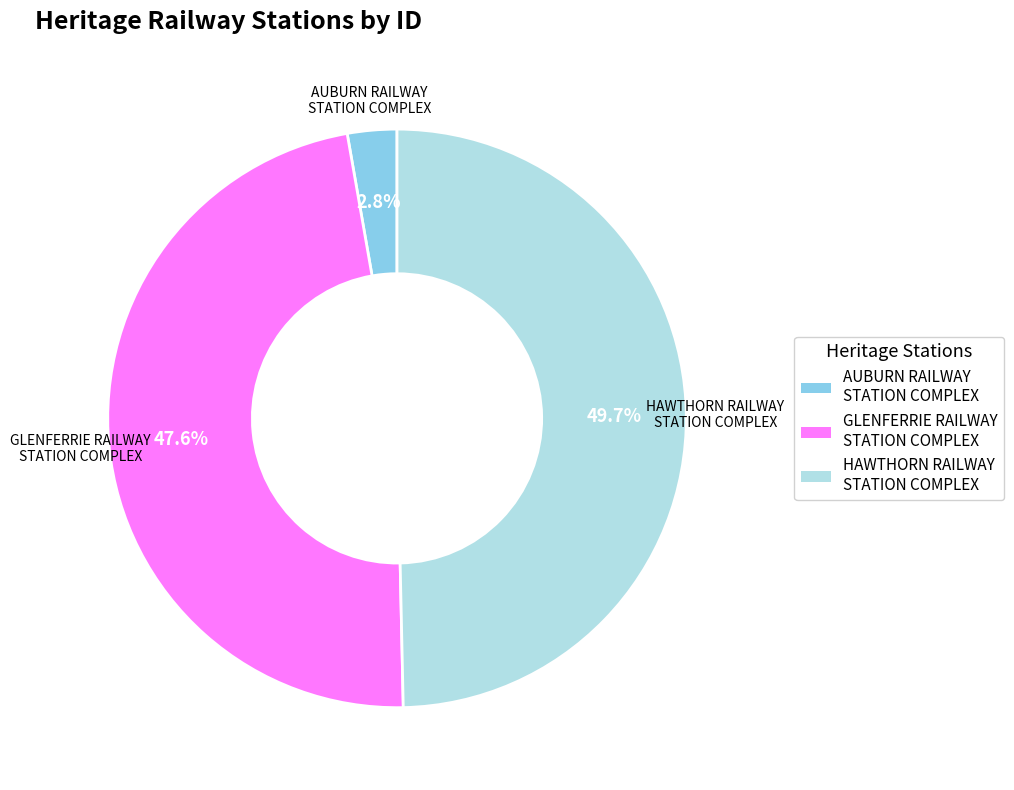

To the nearest percent, what is the difference between the largest and smallest slice percentages?

47%